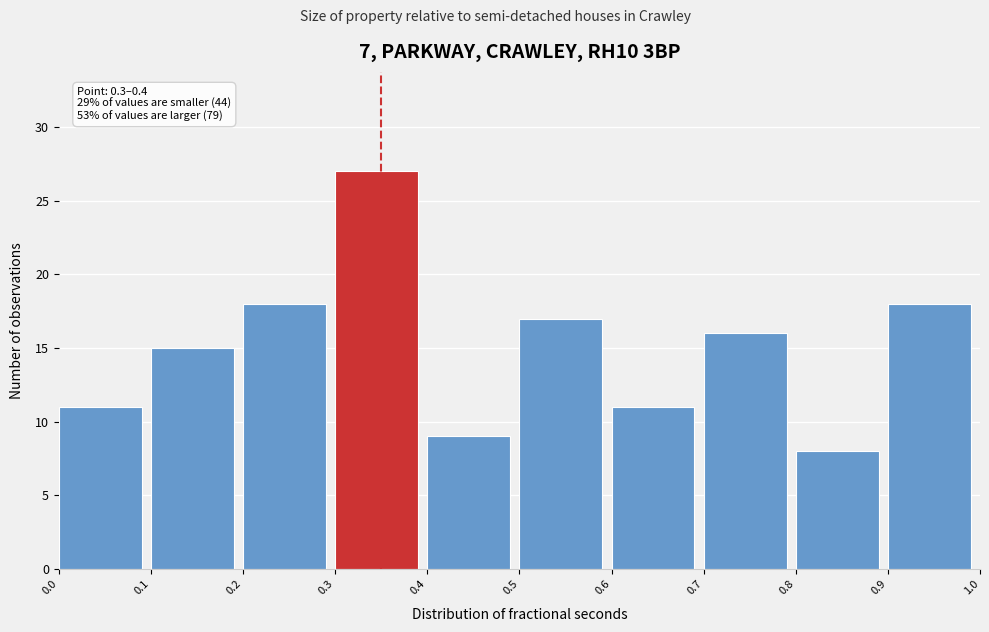

Over which range of the x-axis is the bar tallest?

0.3 to 0.4